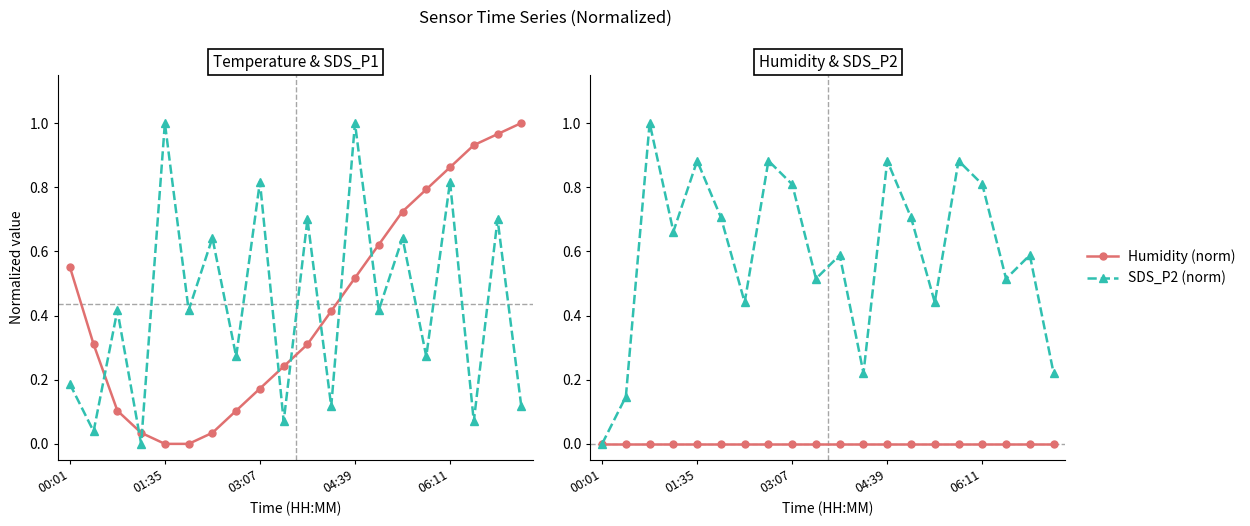

How many intersections are there between SDS_P2 (norm) and Temp (norm)?

6